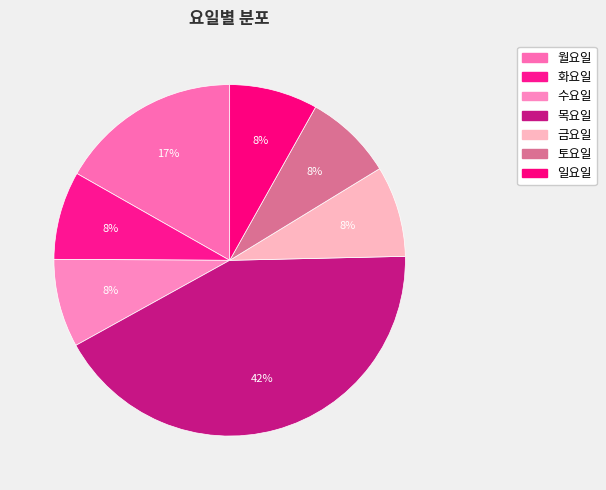

Is it true that 월요일 is 17% of the pie?

True